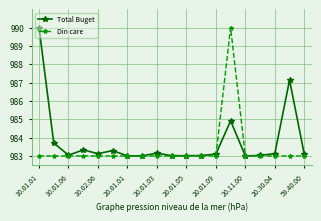

What is the greatest value displayed?

990.0